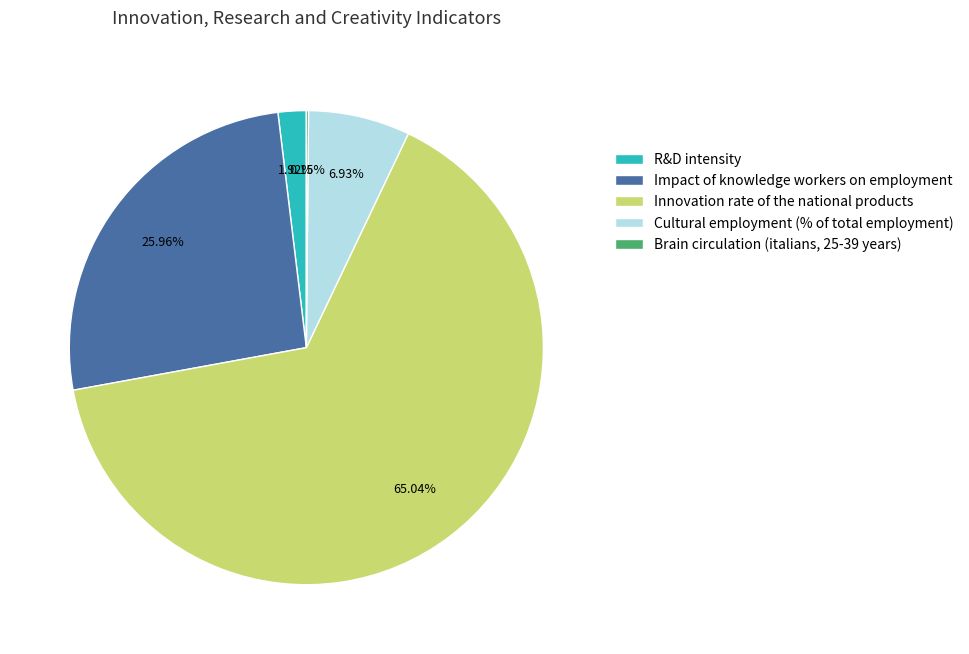

What percentage do Impact of knowledge workers on employment and R&D intensity together represent?

27.9%